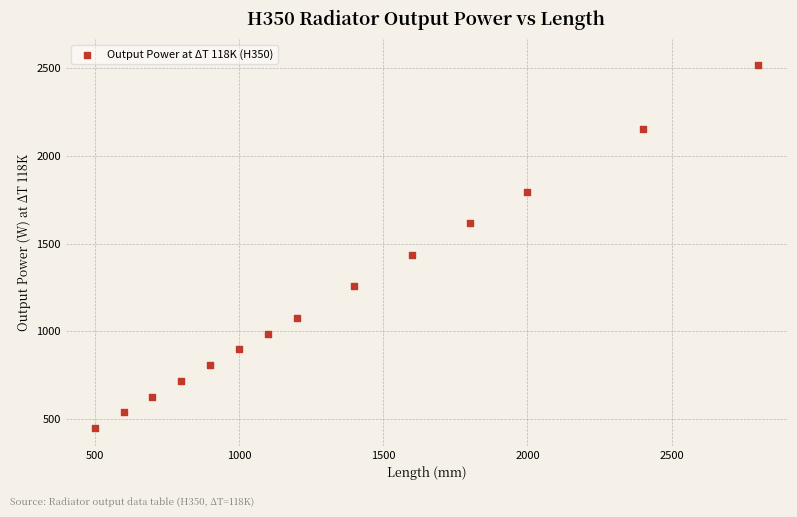

What Y value in the scatter plot is closest to 1481?

1436.8